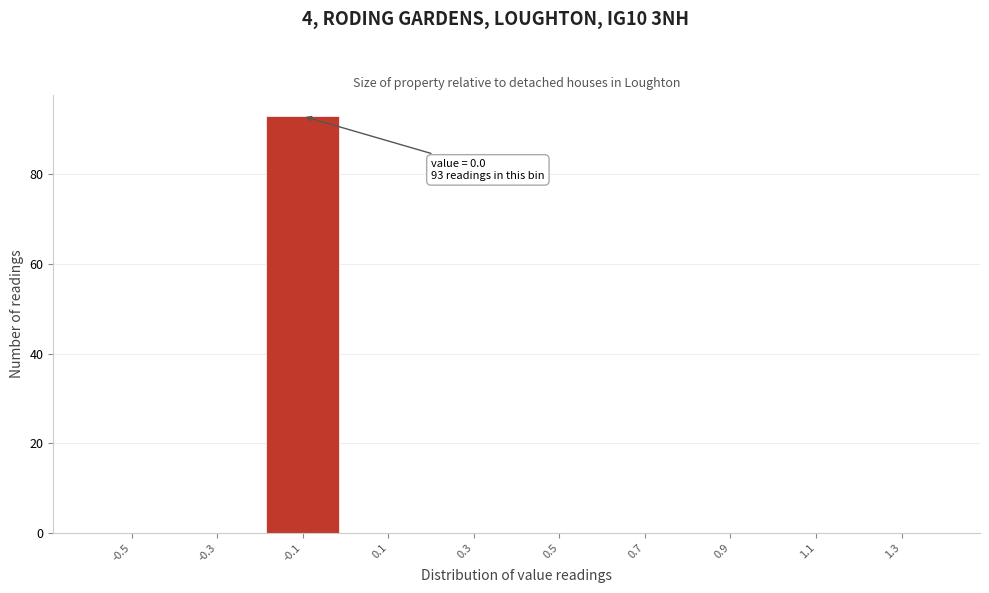

Reading right to left, extract all data points from this chart.

1.3=0	1.1=0	0.9=0	0.7=0	0.5=0	0.3=0	0.1=0	-0.1=93	-0.3=0	-0.5=0